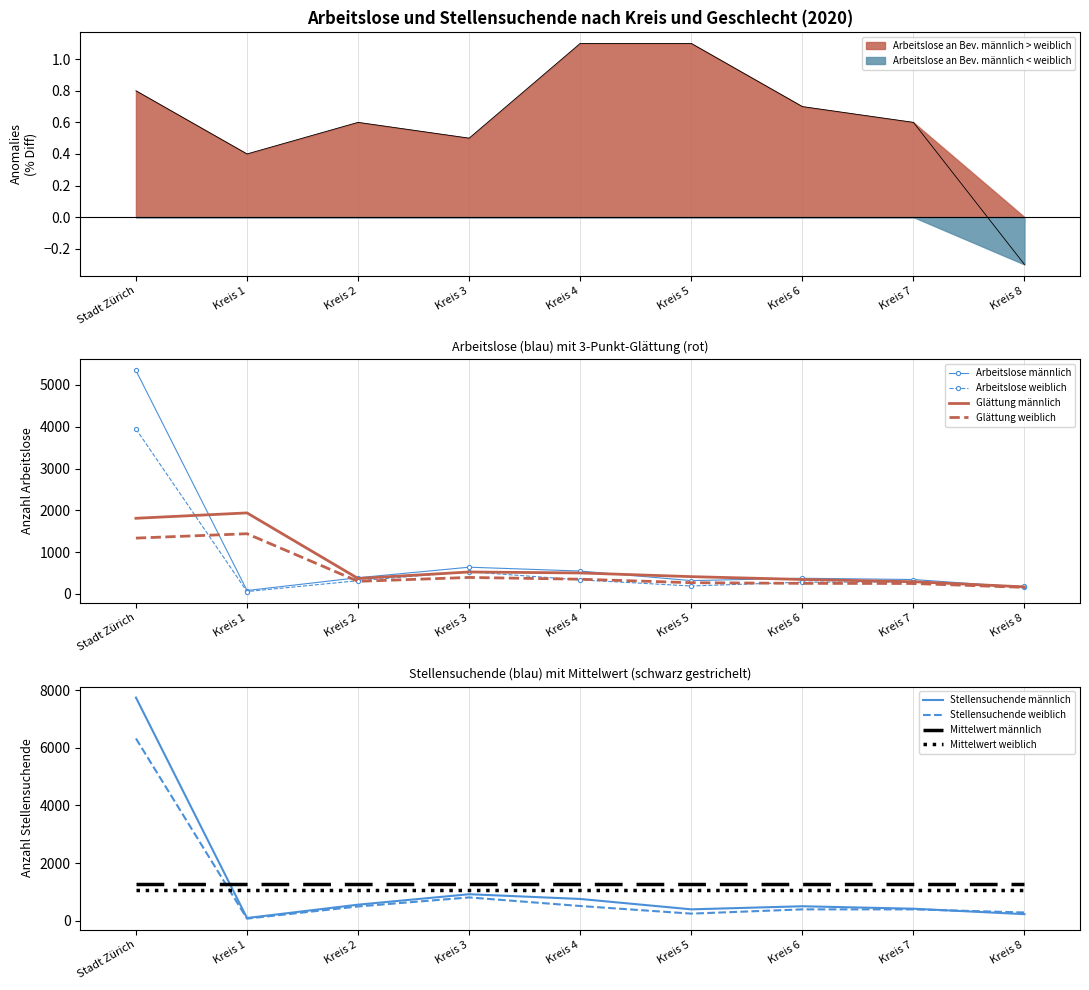

What is the label of the 2nd point from the left?

Kreis 1